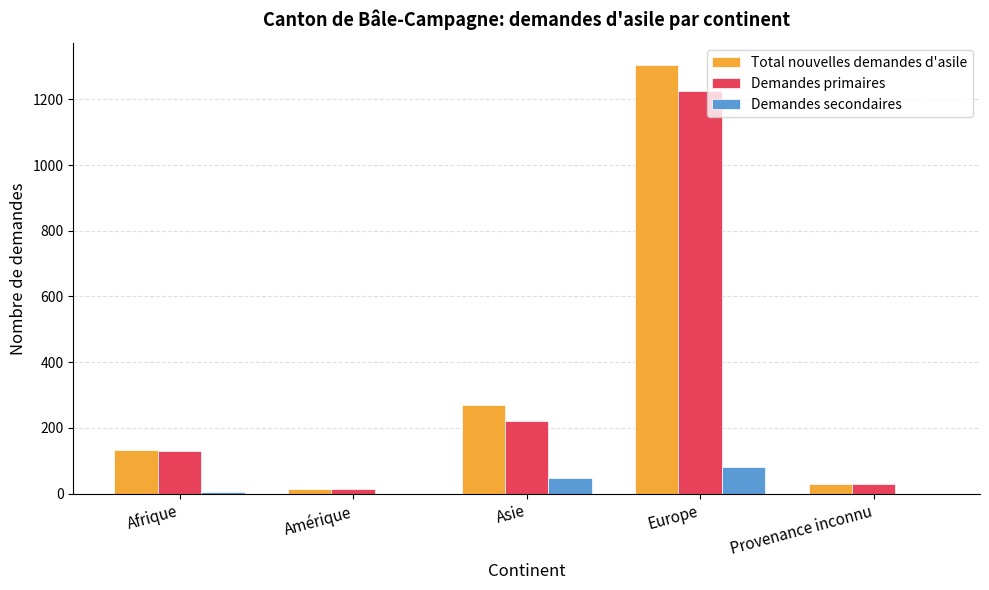

The Total nouvelles demandes d'asile series shows 269 at Asie. True or false?

True